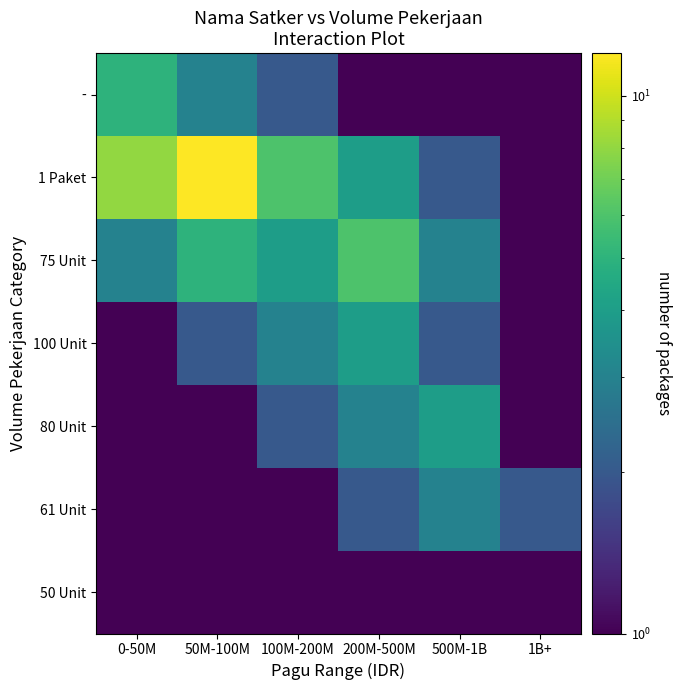

What is the minimum value shown in the chart?

0.1